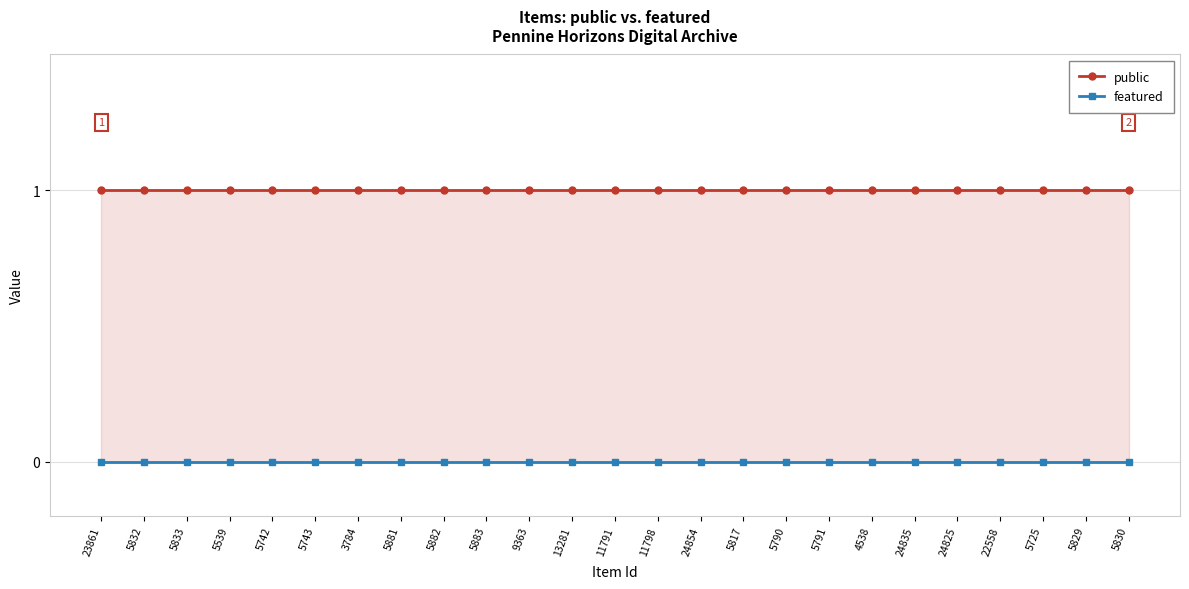

Rank the categories by public value from lowest to highest.

23861, 5832, 5833, 5539, 5742, 5743, 3784, 5881, 5882, 5883, 9363, 13281, 11791, 11798, 24854, 5817, 5790, 5791, 4538, 24835, 24825, 22558, 5725, 5829, 5830